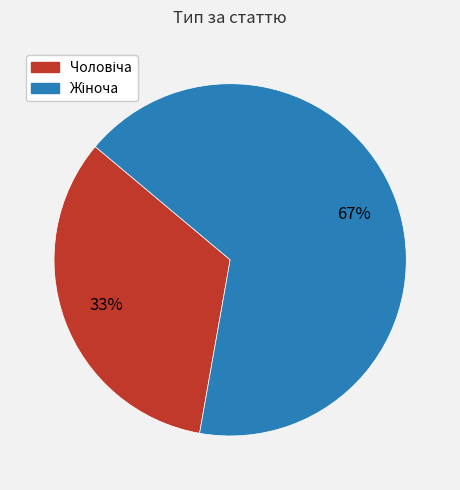

Is there a majority slice in this chart?

Yes